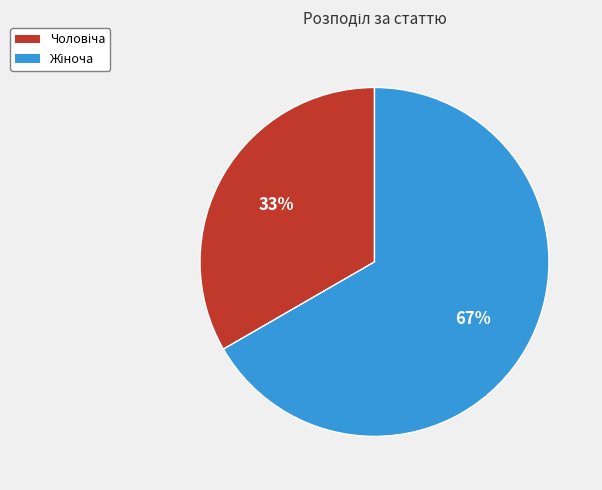

To the nearest percent, what is the average slice percentage?

50%